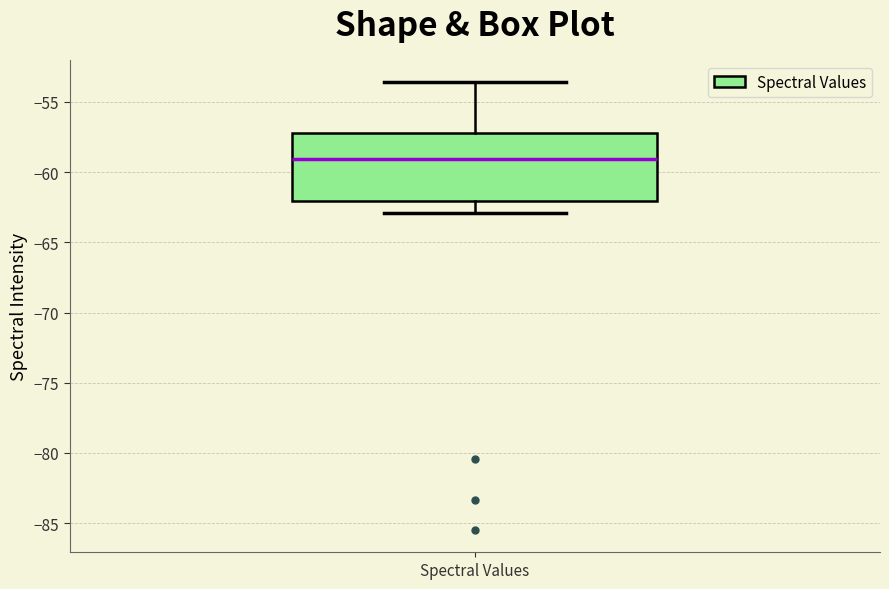

Read this box plot against the y-axis: the position of the median line, the range covered by the box, and the ends of both whiskers. The values are not printed on the chart, so give them approximately, as read against the axis.

median -59.0, box -62.0 to -57.0, whiskers -63.0 to -53.5